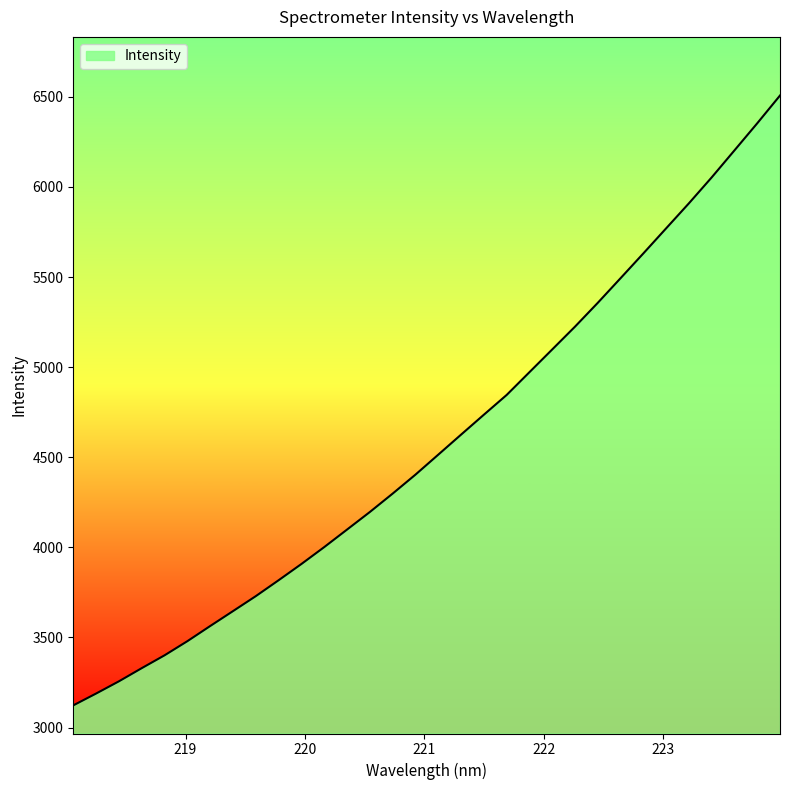

What is the difference between the maximum and minimum values?

3384.5